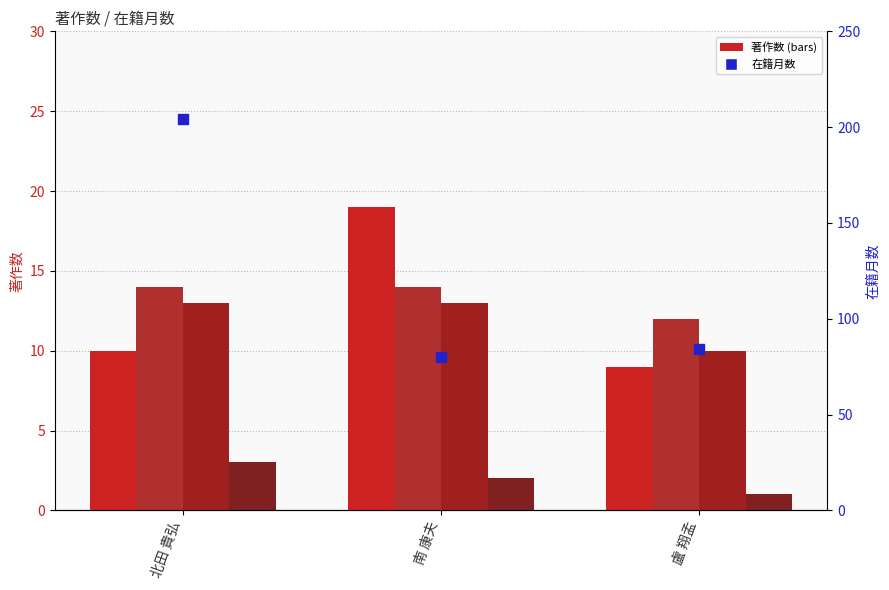

Which series has the largest total across all categories?

在籍月数